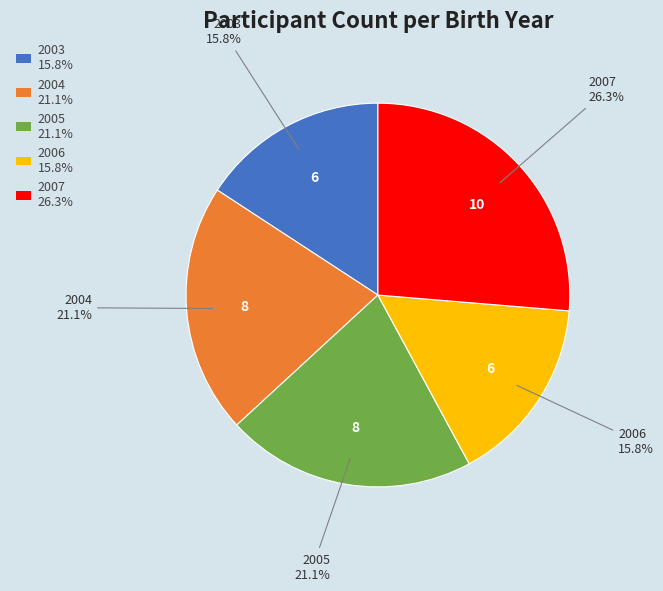

How much of the chart is everything except 2003?

84.2%